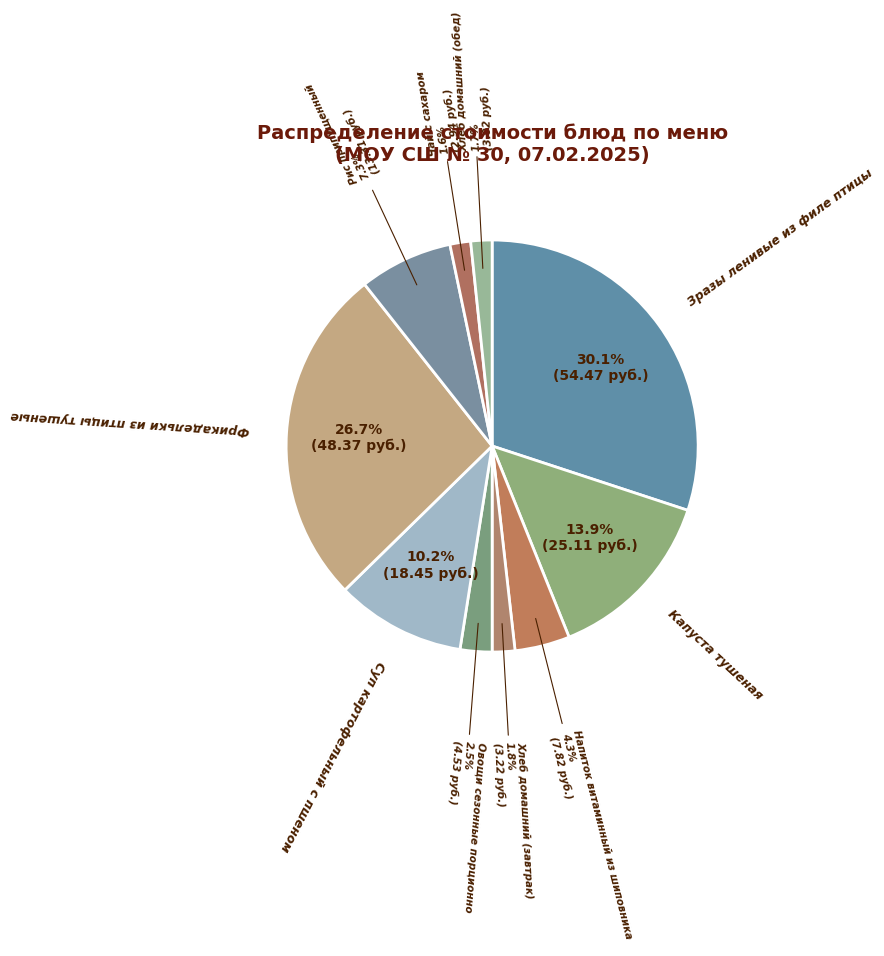

What is the largest slice in the pie chart?

Зразы ленивые из филе птицы